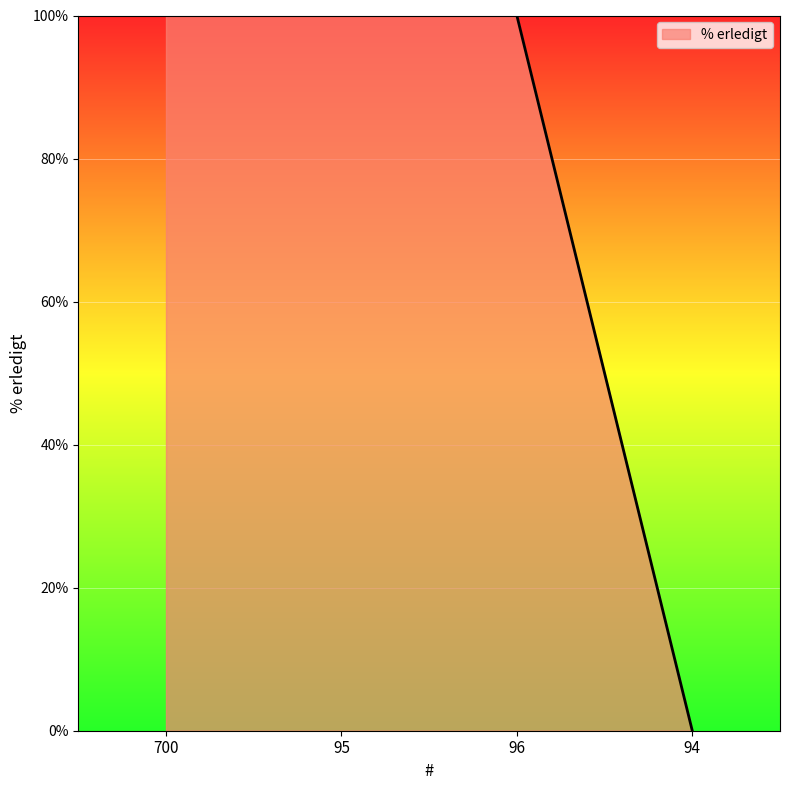

Between 700 and 94, which is larger?

700